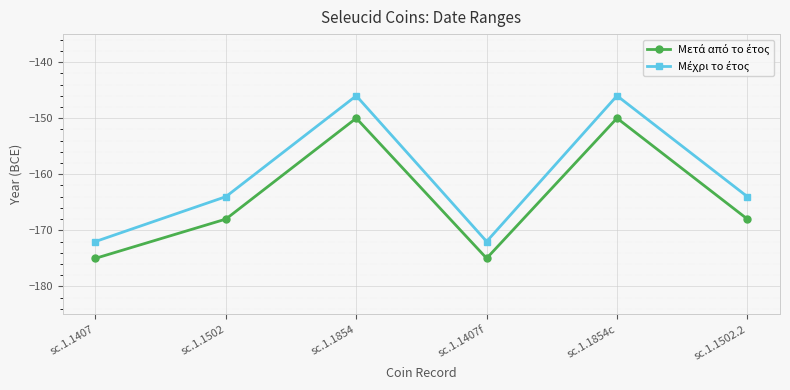

What is the spread (max minus min) of values at sc.1.1407?

3